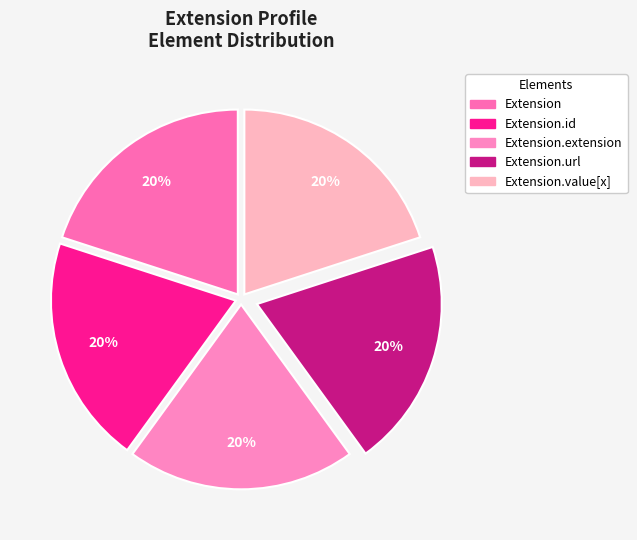

How many slices are in this pie chart?

5